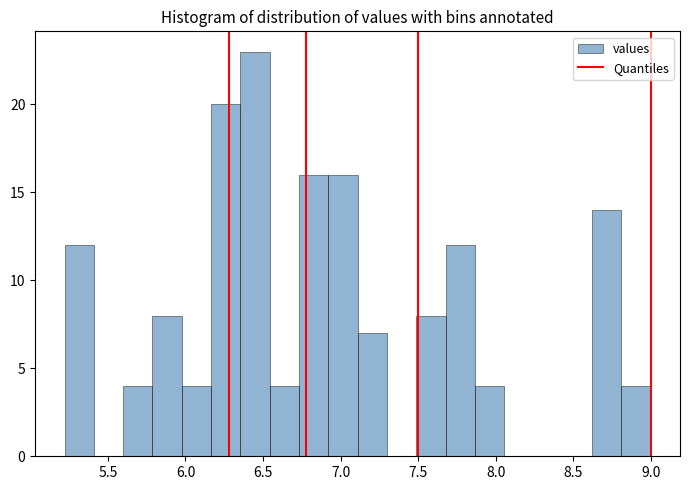

Read against the x-axis, roughly where is the centre of the tallest bar?

6.45